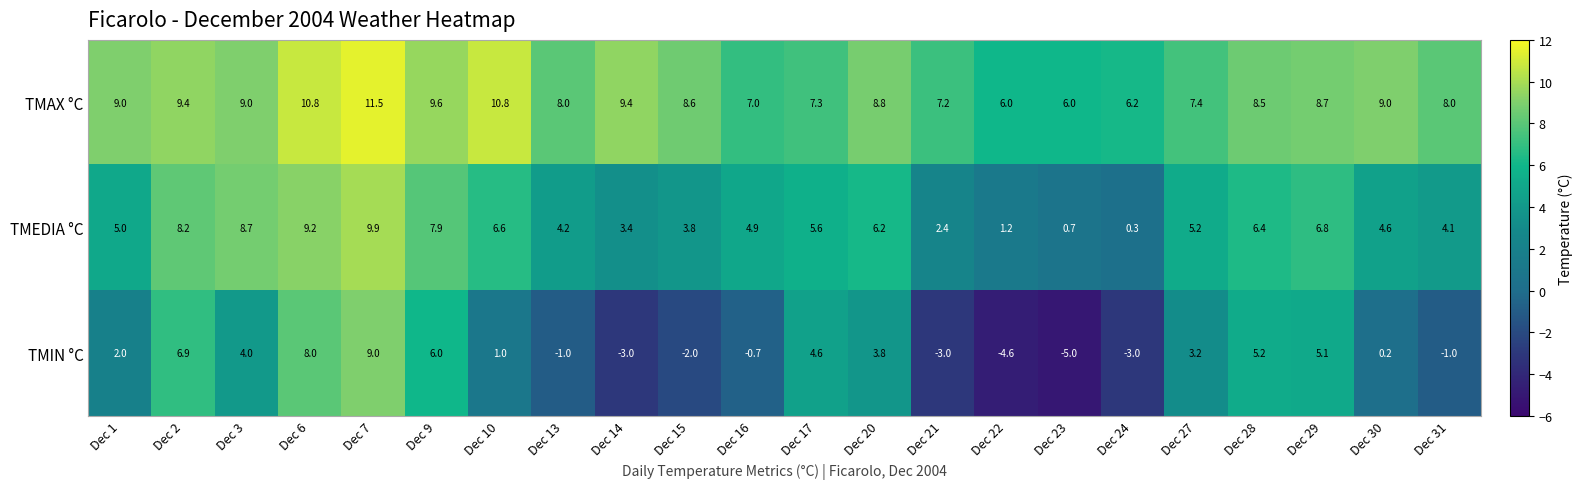

Is it true that TMIN °C equals 0.2 at Dec 30?

True